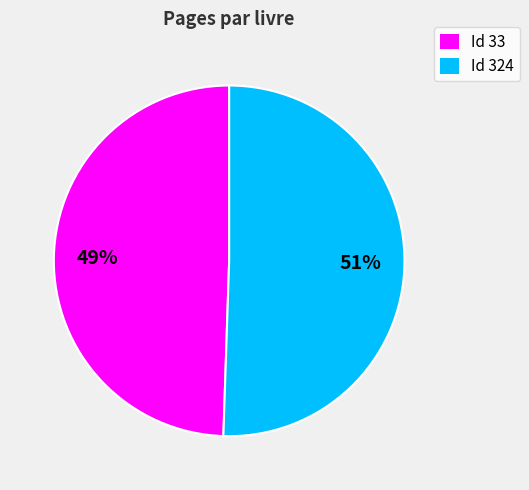

Between Id 33 and Id 324, which is larger?

Id 324